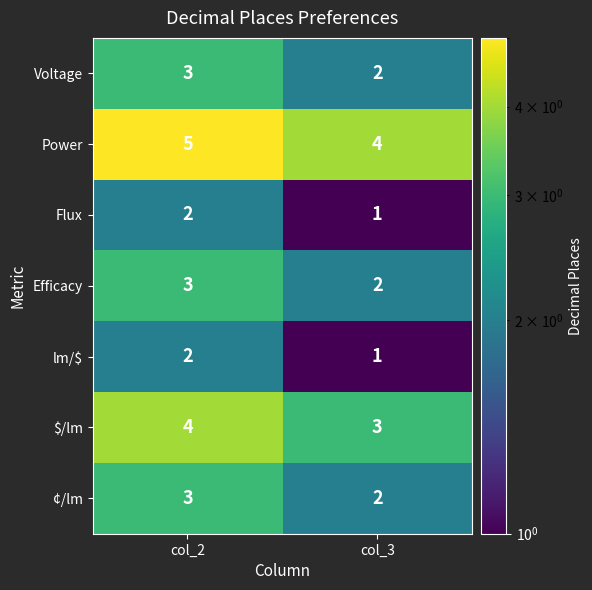

At which label is Flux closest to 1?

col_3